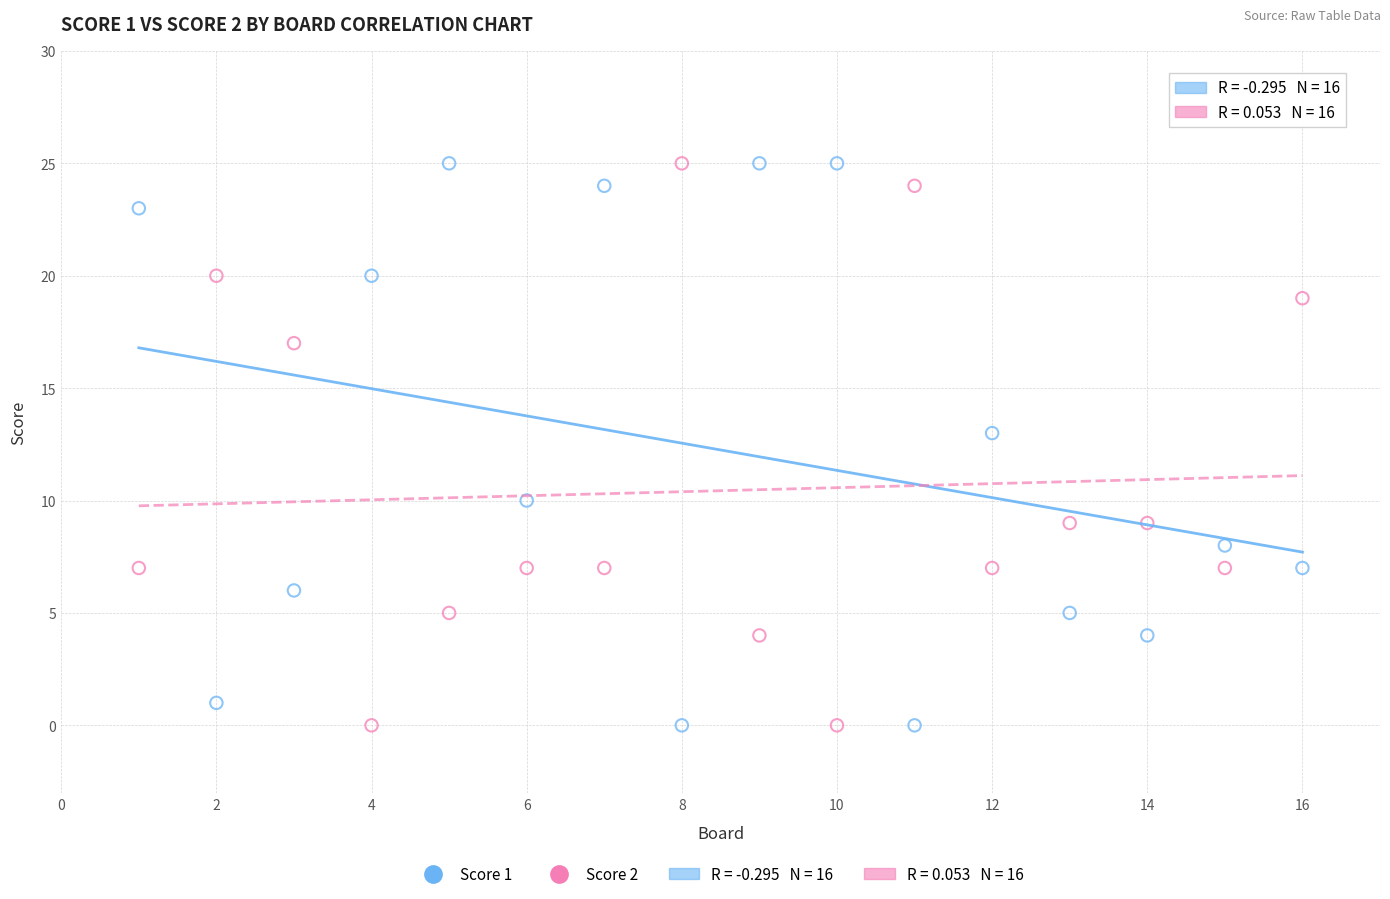

Across all data points, what is the range of X values (max minus min)?

15